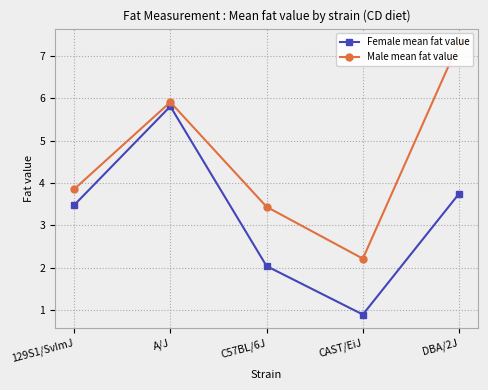

How many data points in Female mean fat value are above 3?

3